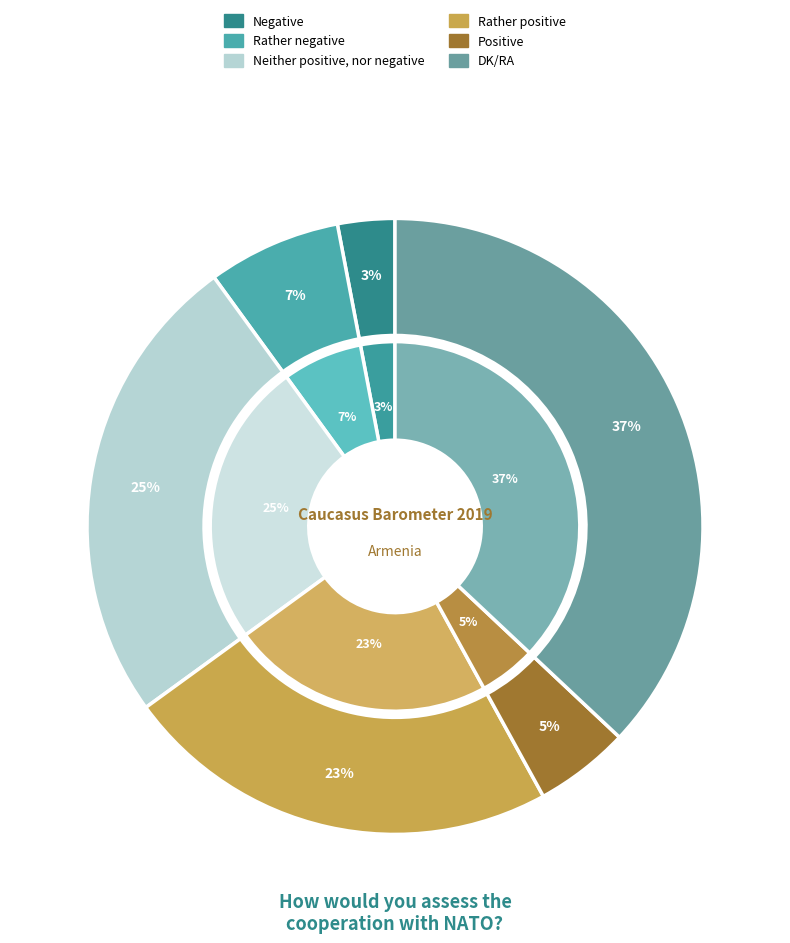

To the nearest percent, what portion does DK/RA represent?

37%